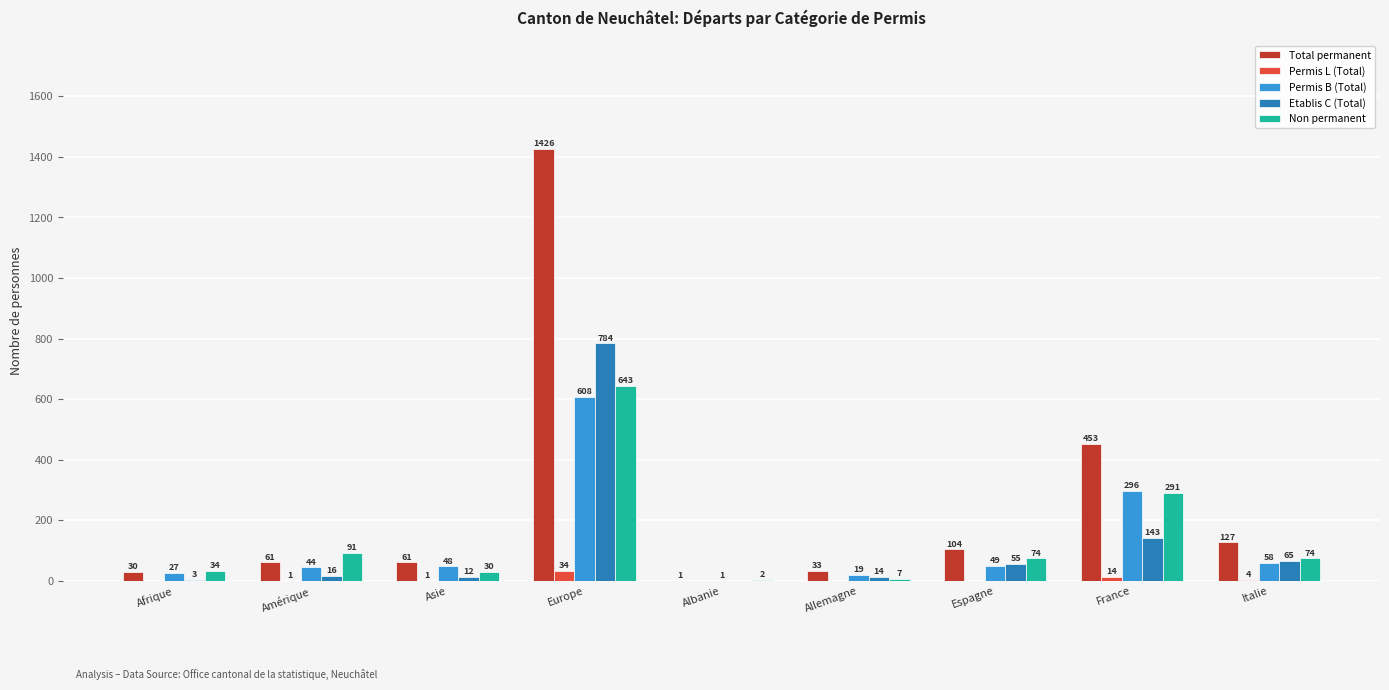

What is the sum of all Permis B (Total) values?

1150